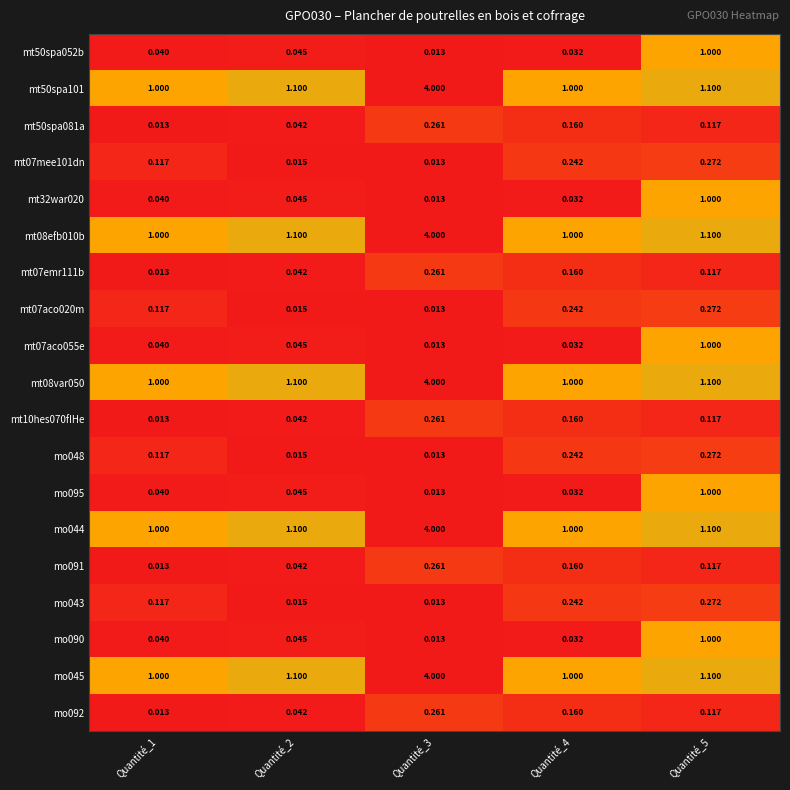

How many distinct data groups are displayed?

19